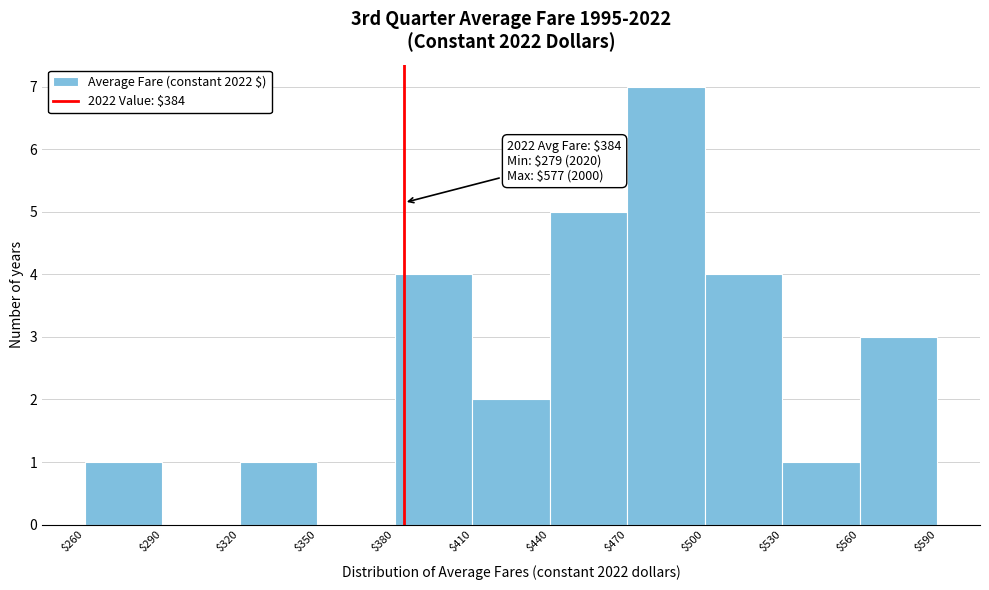

Which range on the x-axis has the tallest bar?

$470 to $500